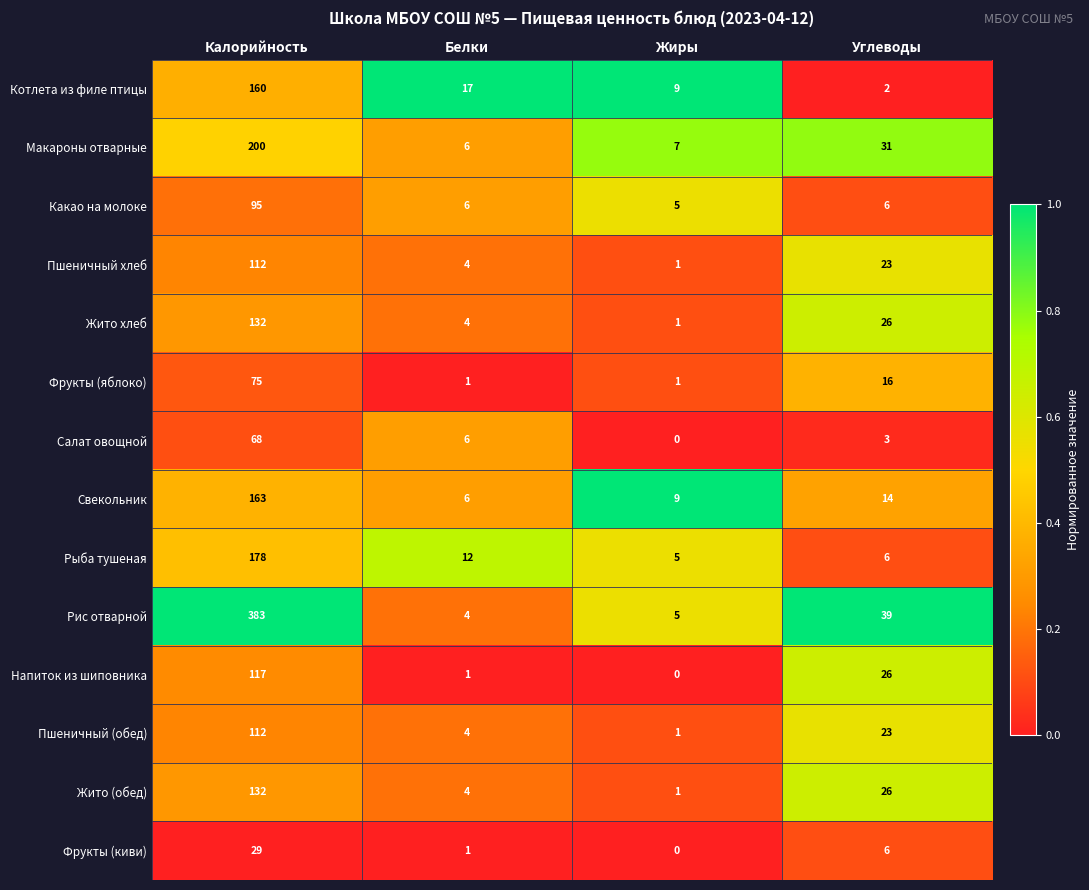

Which category has the lowest value across all series?

Жиры